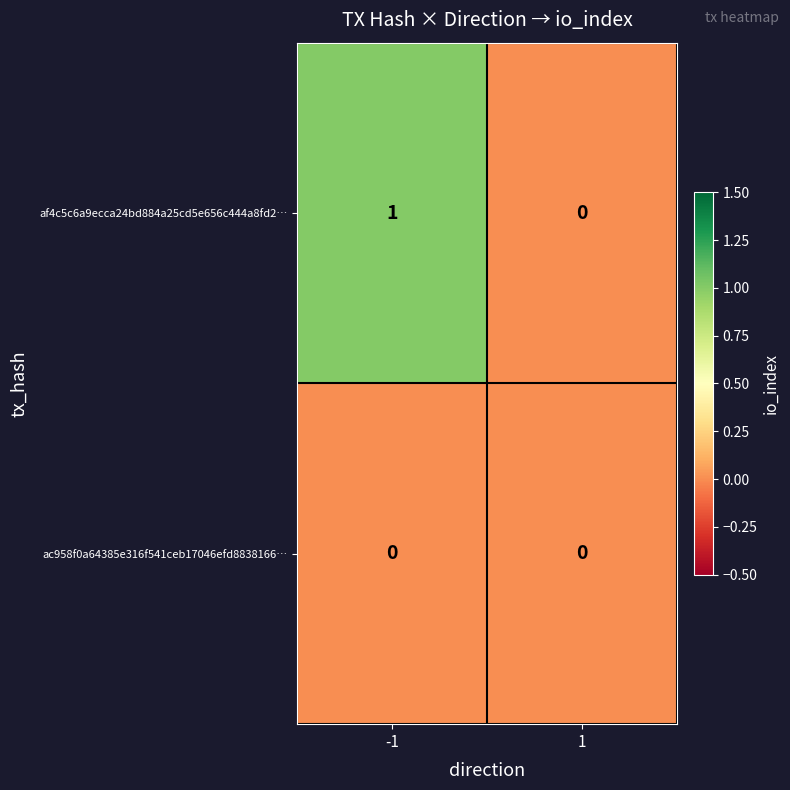

At which category is the sum across all series the highest?

-1